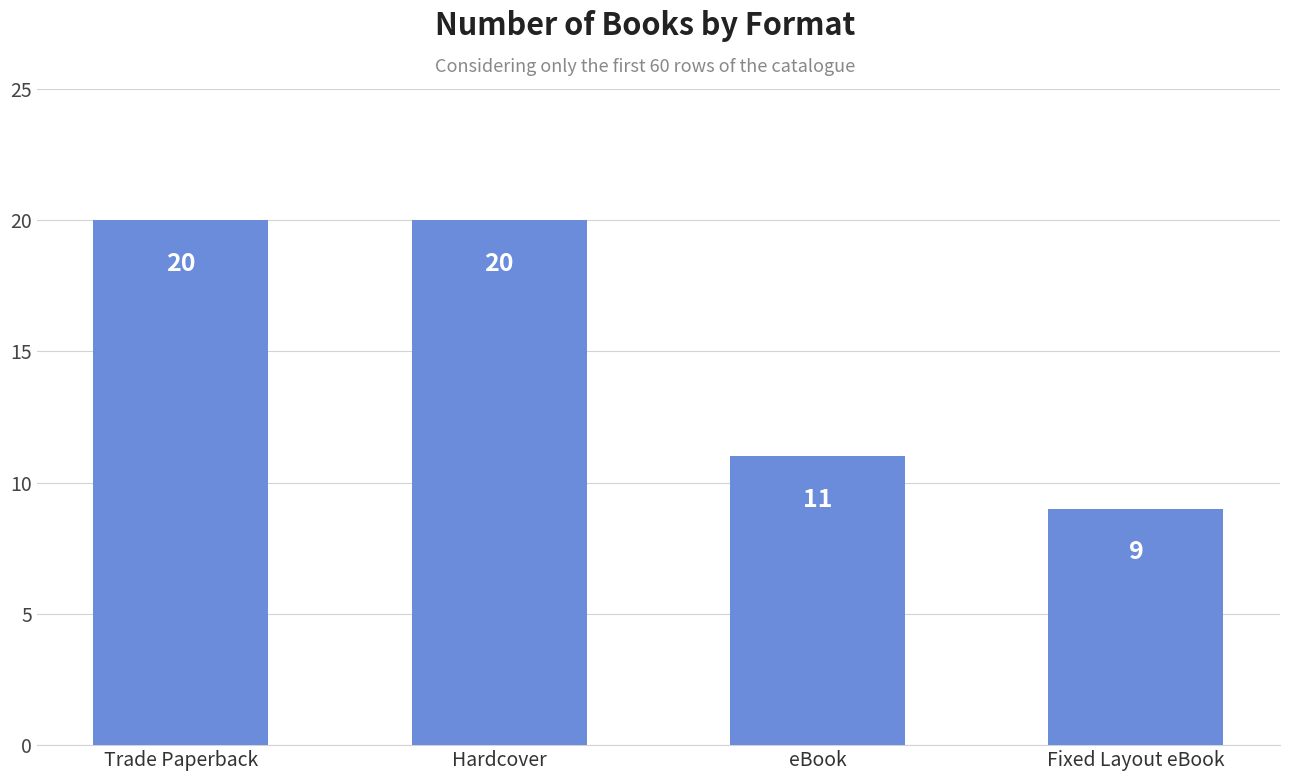

How many series are shown in this chart?

1